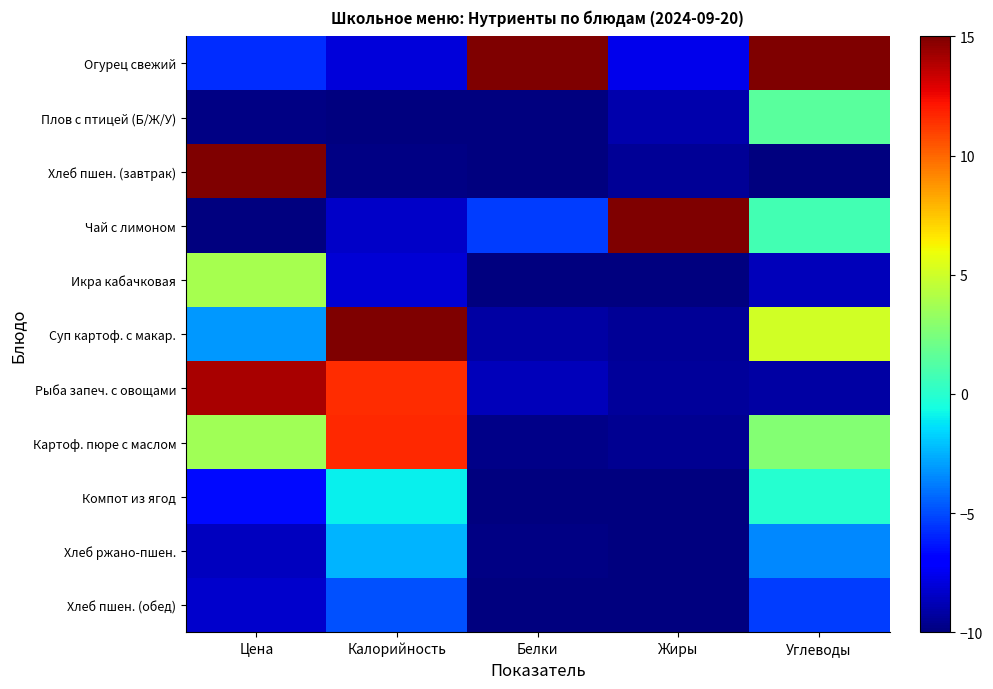

What is the minimum value shown in the chart?

-10.0